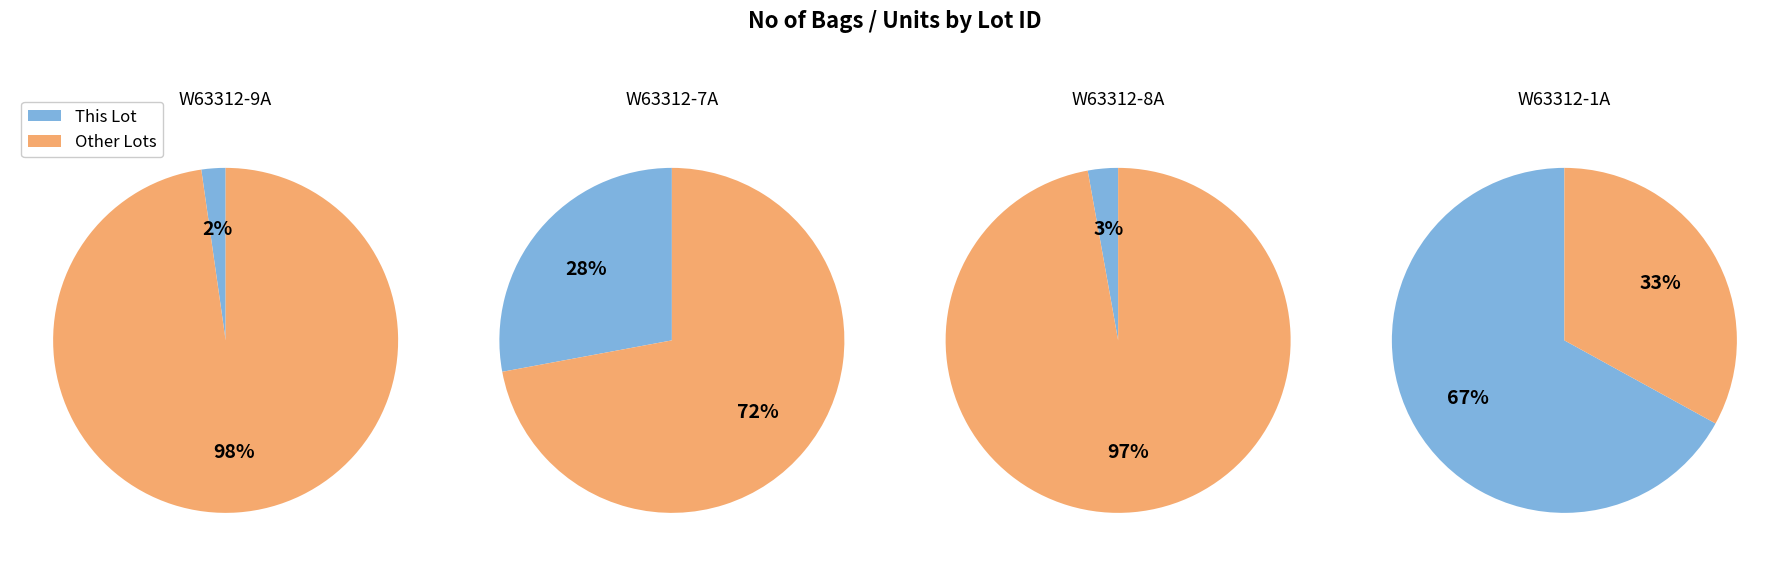

Do W63312-9A and W63312-8A together represent more than half of the pie?

No